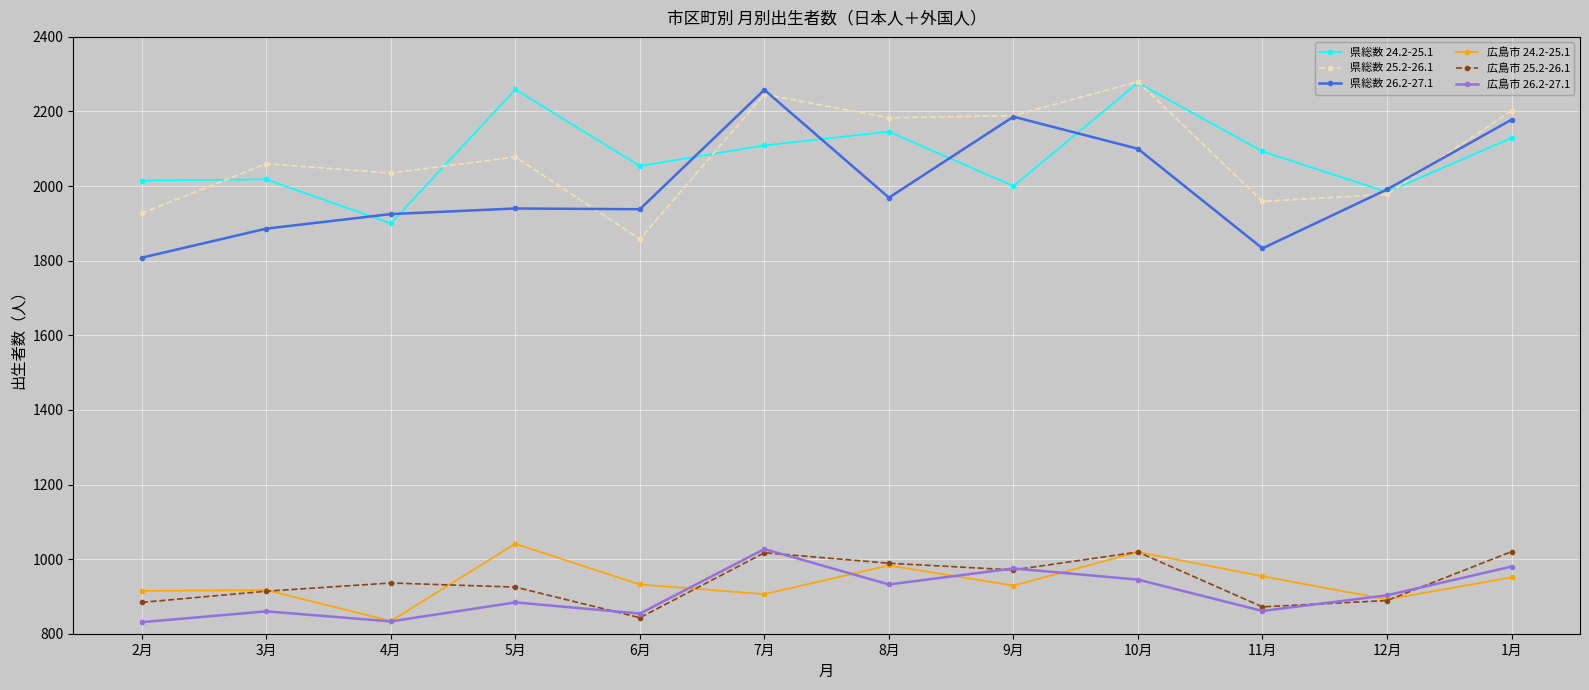

What is the maximum value shown in the chart?

2280